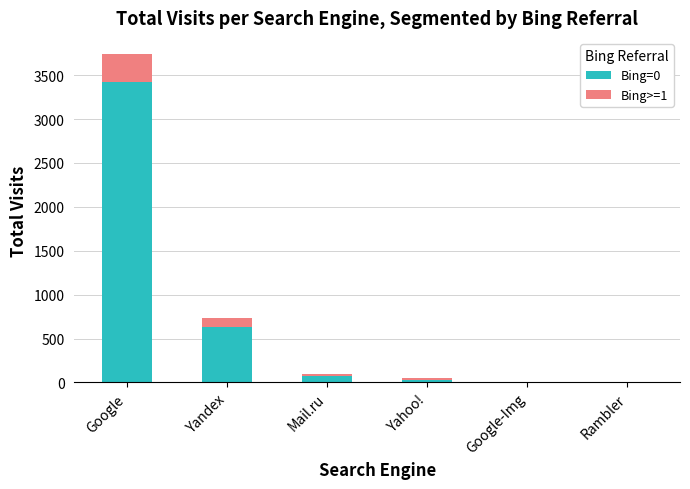

At which category is the sum across all series the highest?

Google